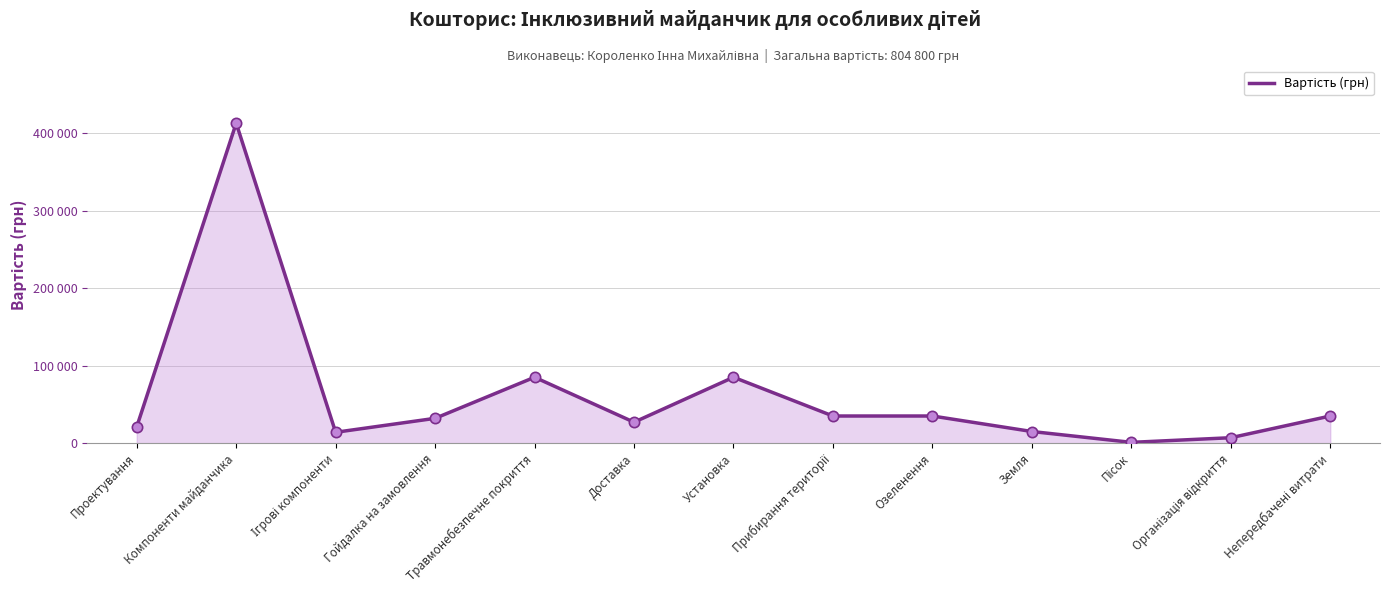

What is the change in value from Проектування to Прибирання території?

+14000